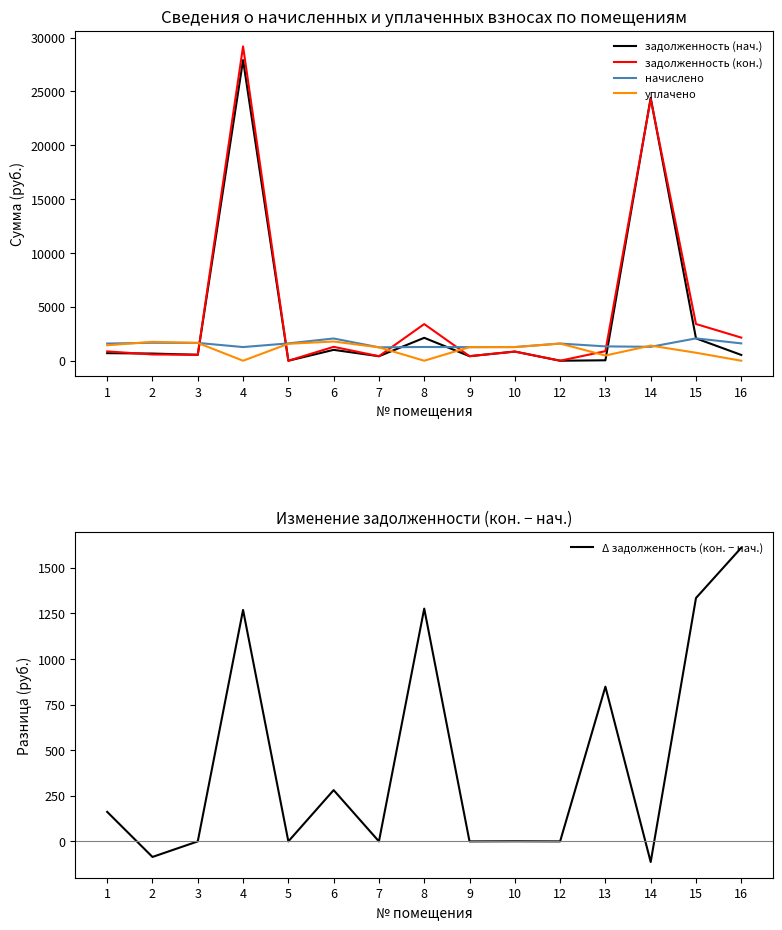

Which series ends up on top after the final intersection of уплачено and задолженность (кон.)?

задолженность (кон.)